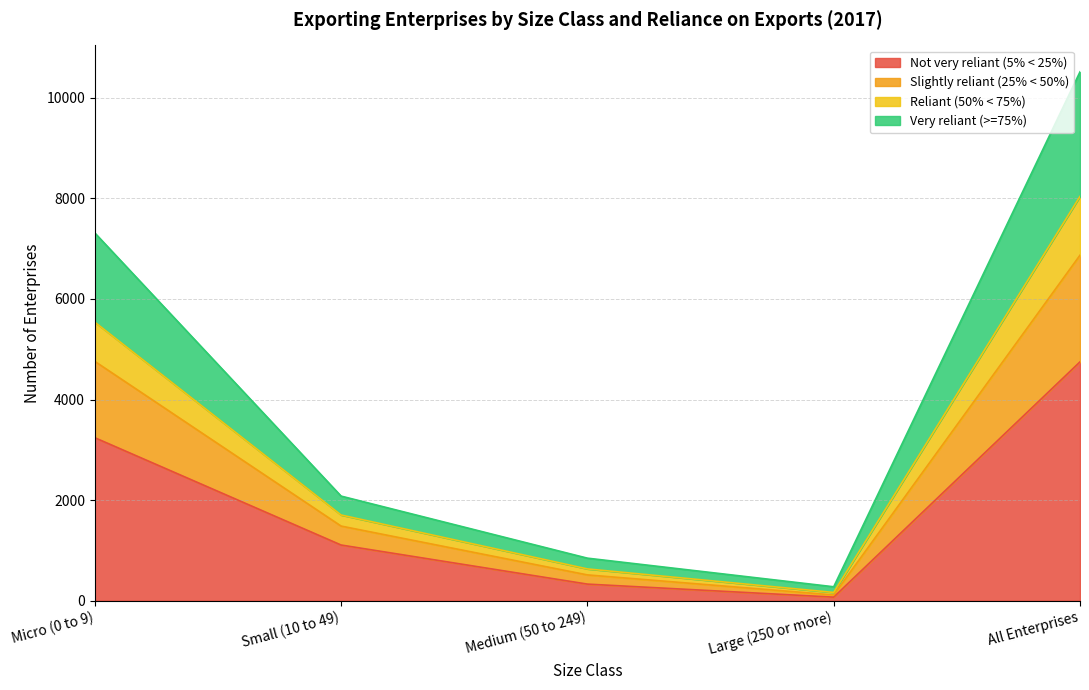

Which category has the highest value in the Not very reliant (5% < 25%) series?

All Enterprises